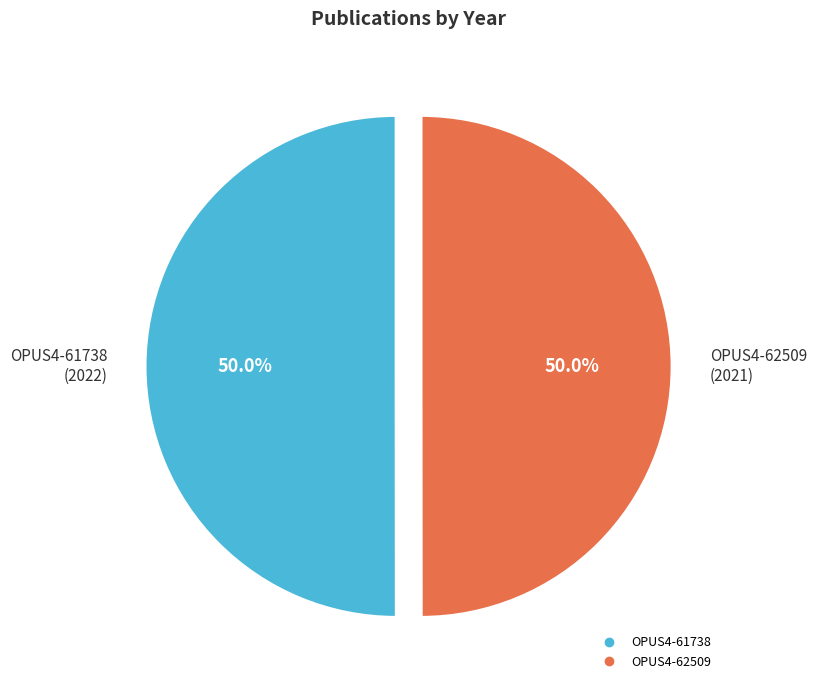

What percentage do OPUS4-61738 and OPUS4-62509 together represent?

100.0%